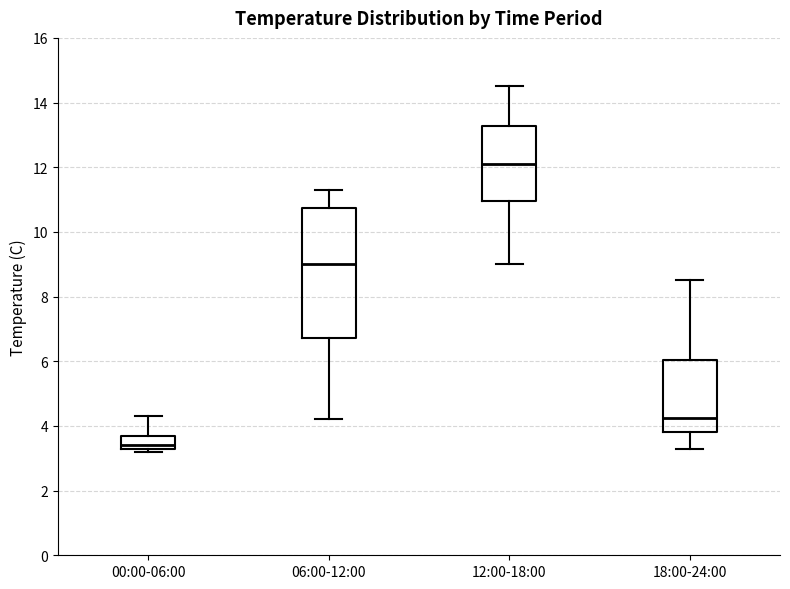

Which box's median line is the highest?

12:00-18:00